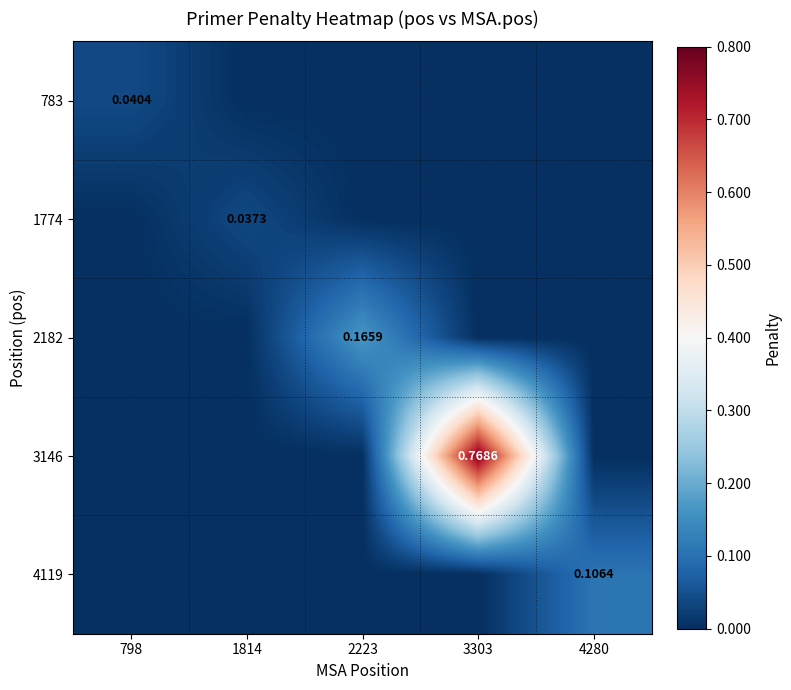

Which series has the largest total across all categories?

3146